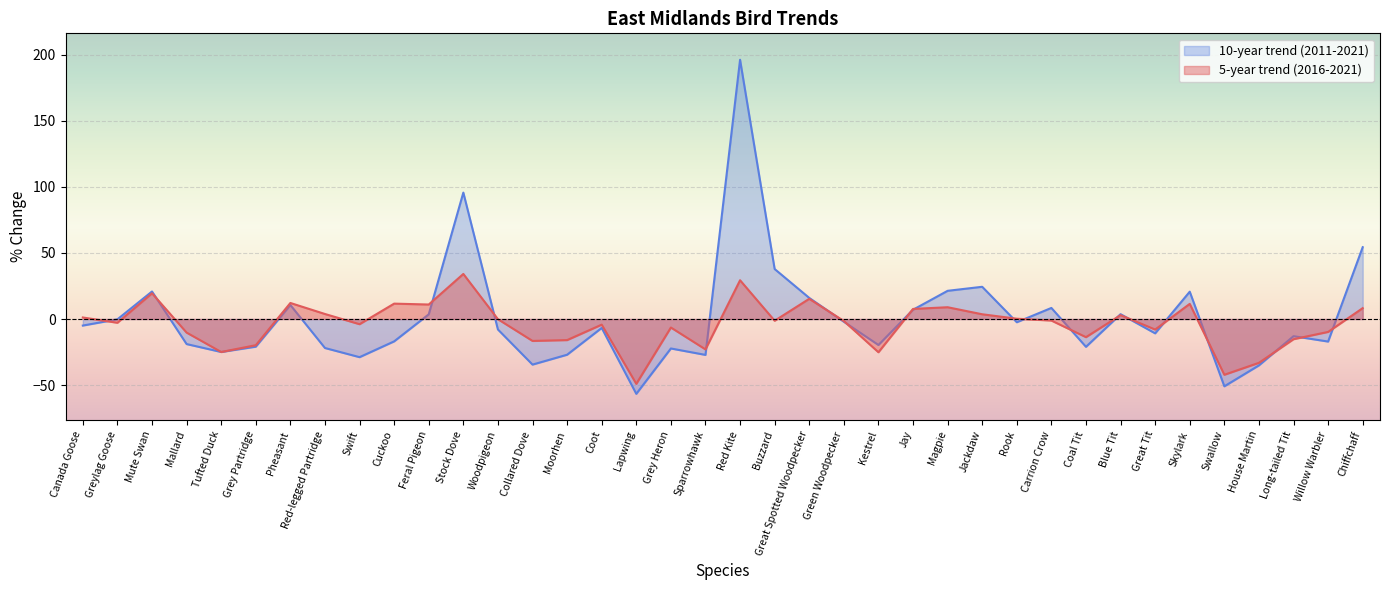

What is the maximum value for 10-year trend (2011-2021)?

196.2